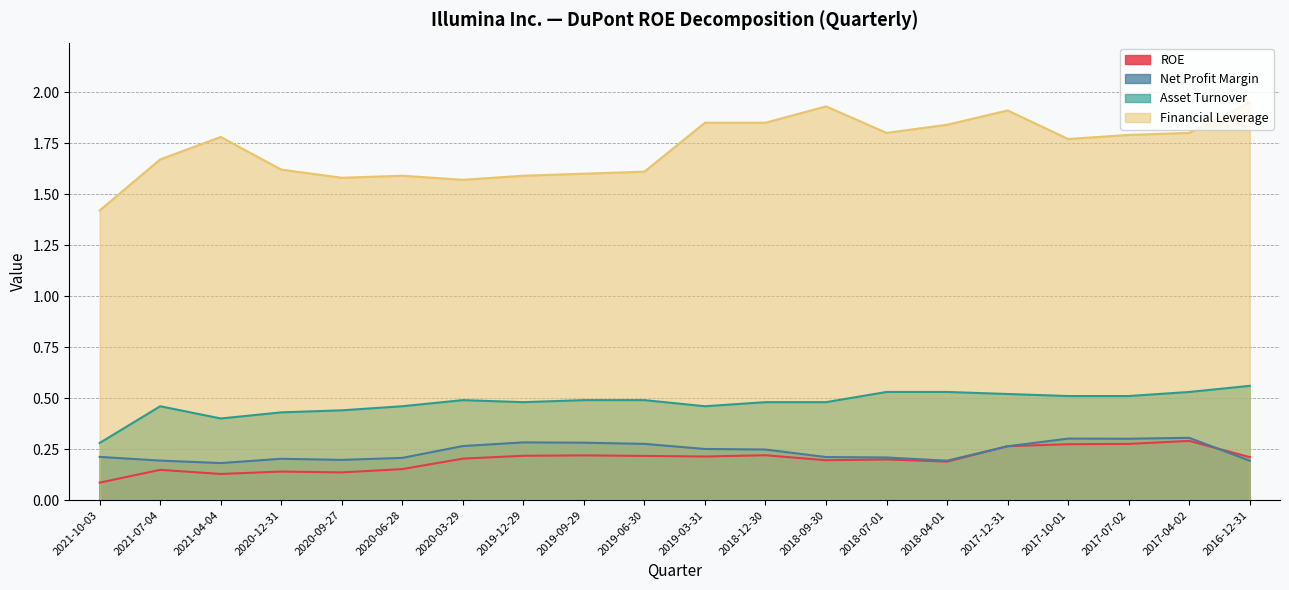

What is the minimum value for Net Profit Margin?

0.2